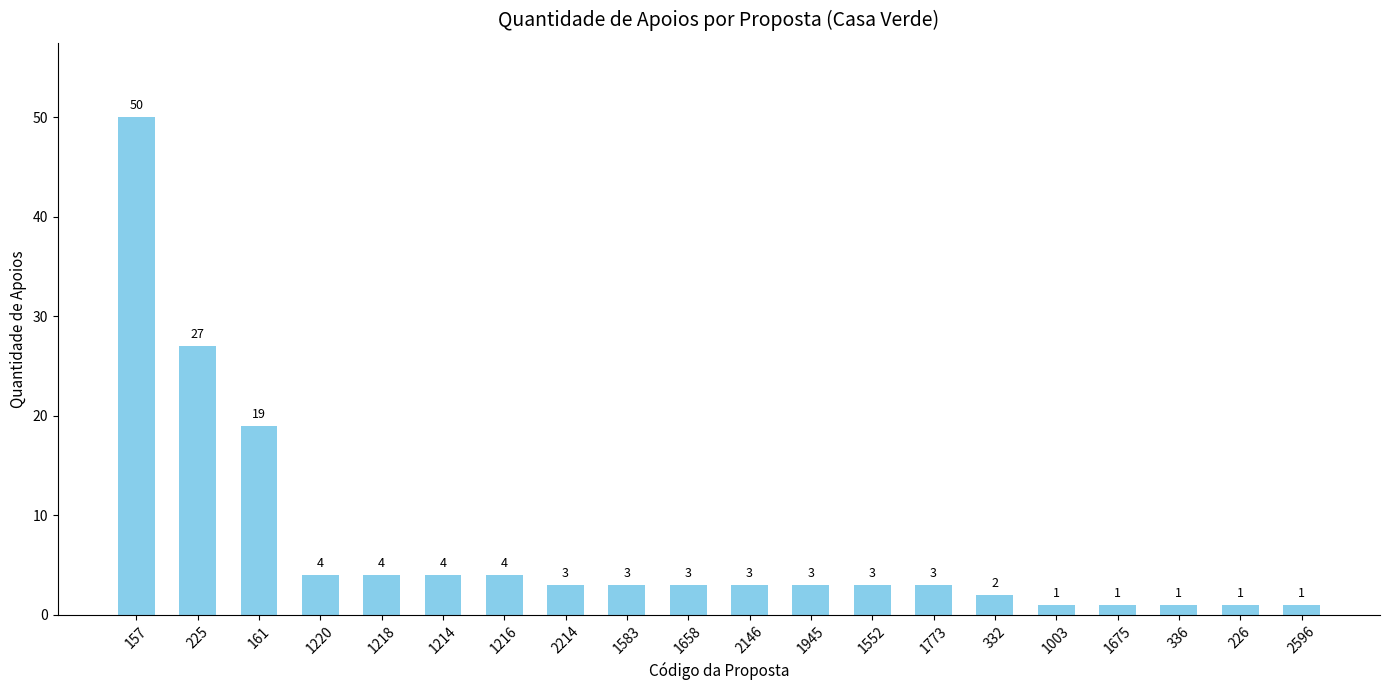

Reading right to left, transcribe all the data shown in this chart.

1	1	1	1	1	2	3	3	3	3	3	3	3	4	4	4	4	19	27	50